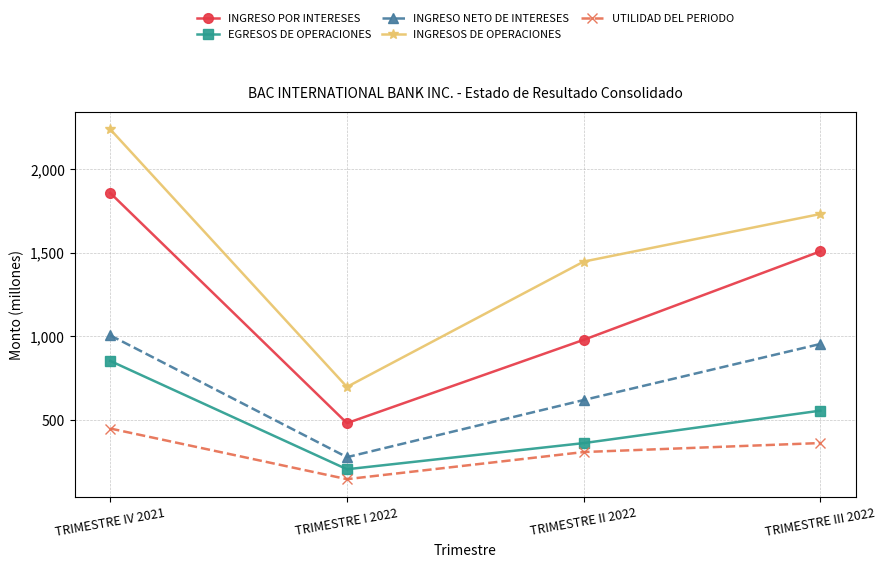

At which label is INGRESOS DE OPERACIONES closest to 1467?

TRIMESTRE II 2022